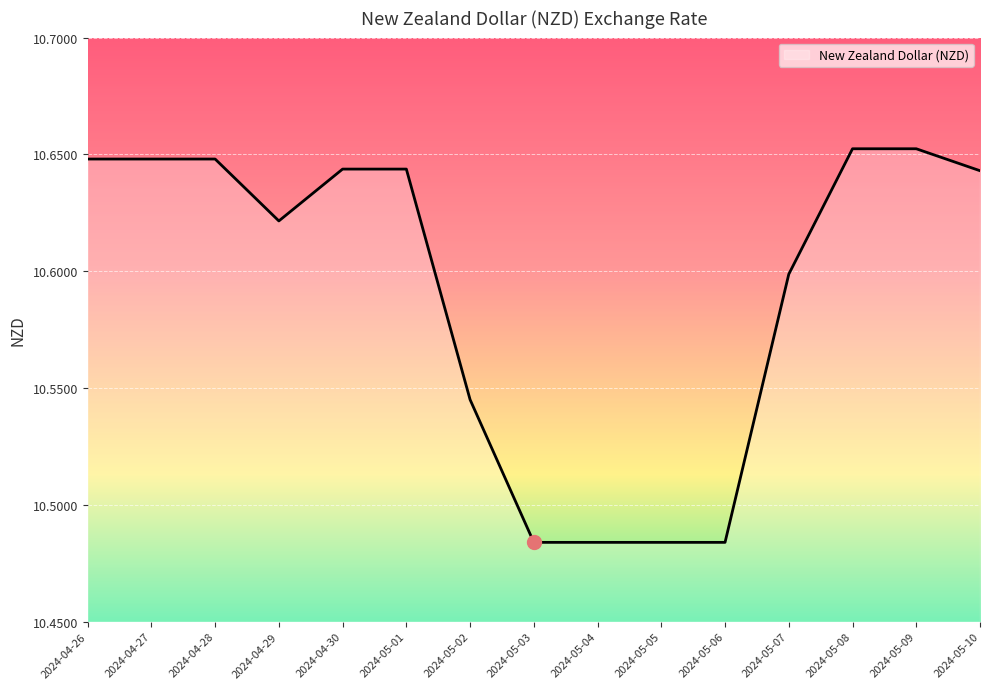

What is the change in value from 2024-05-05 to 2024-05-08?

+0.2